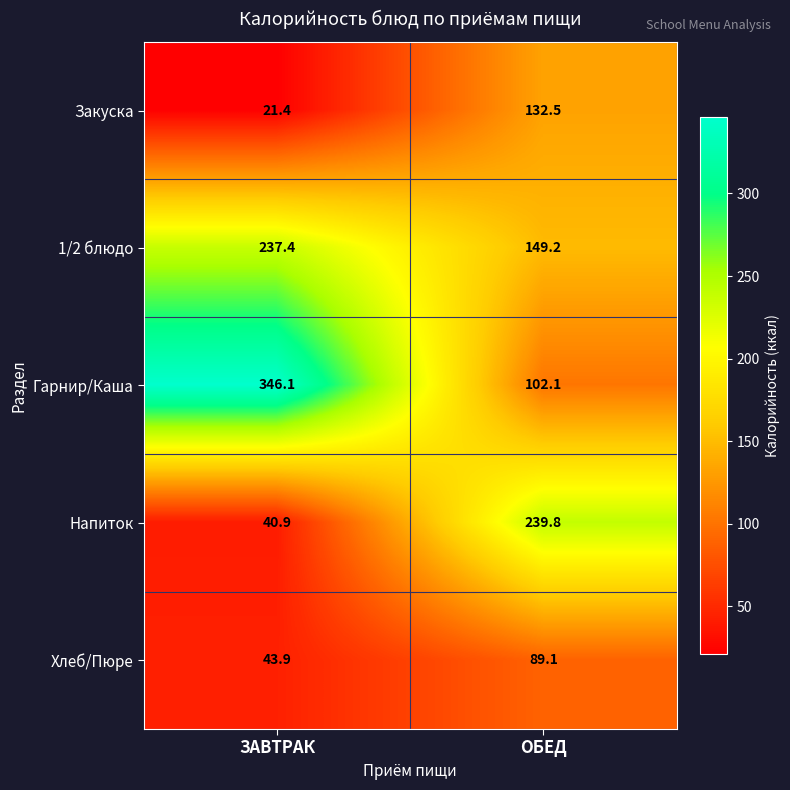

What is the total value across all series at ОБЕД?

712.7